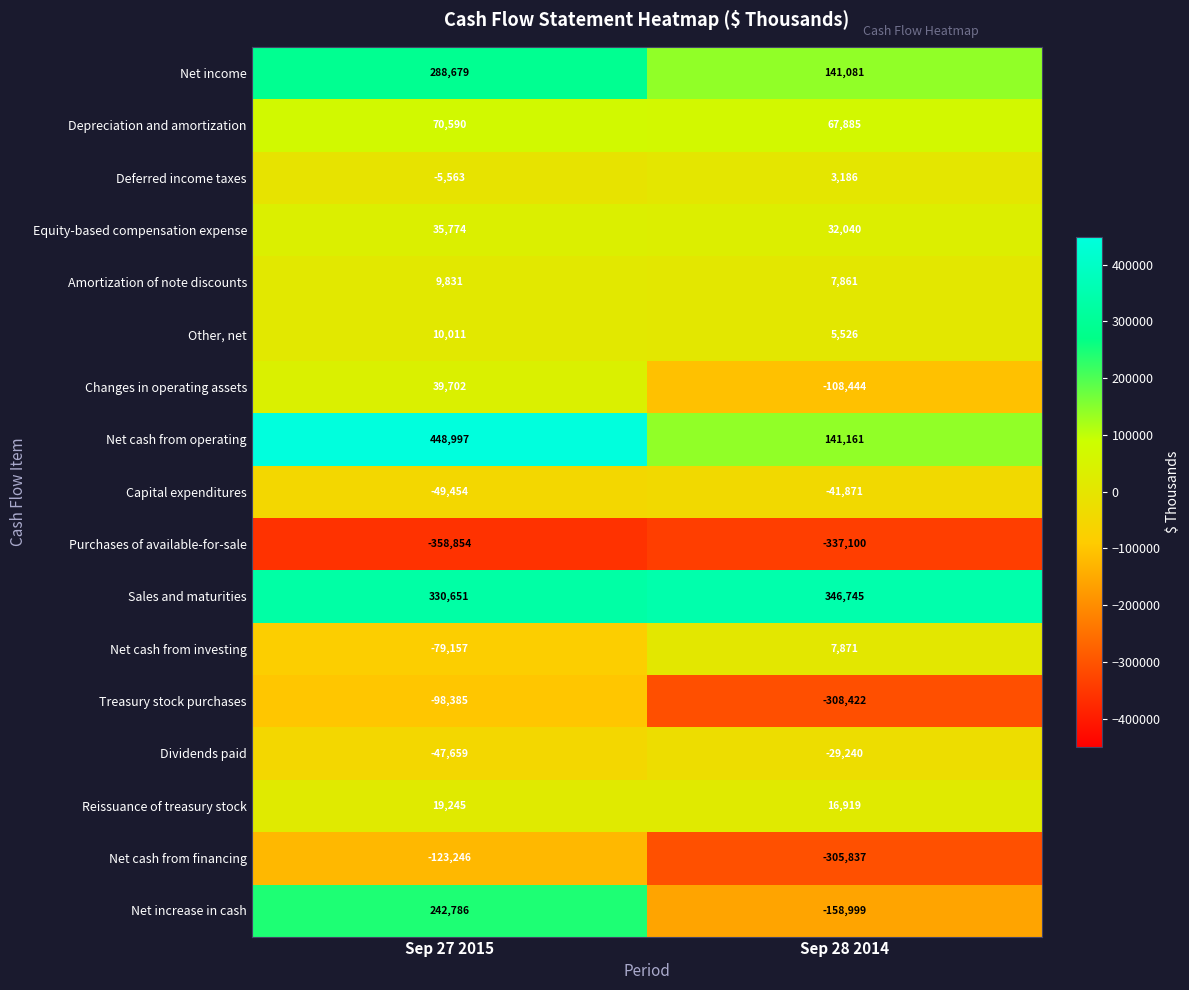

What is the spread (max minus min) of values at Sep 27 2015?

807851